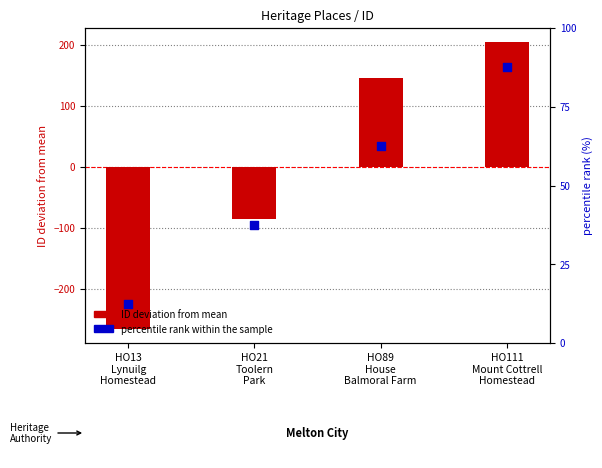

Which series has the largest Y range (max minus min)?

ID deviation from mean